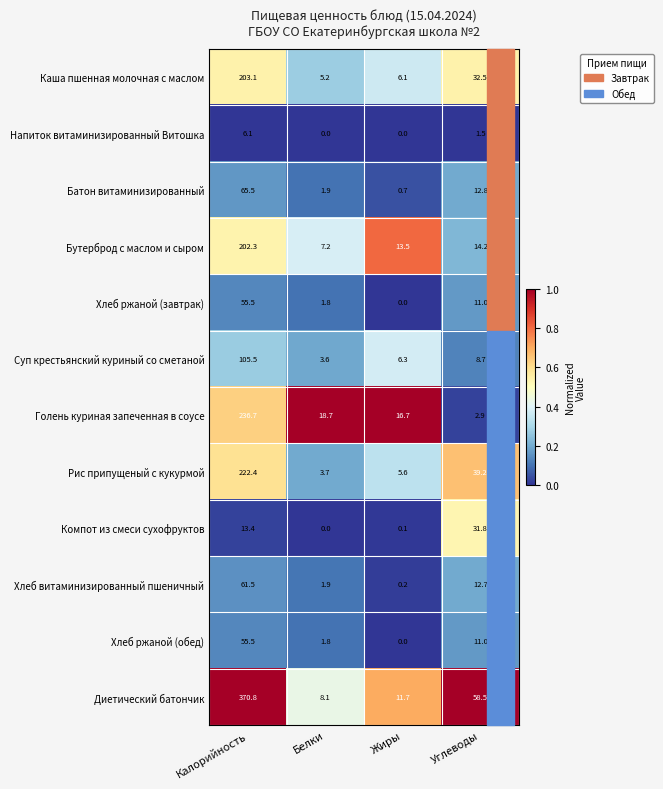

What is the greatest value displayed?

370.8